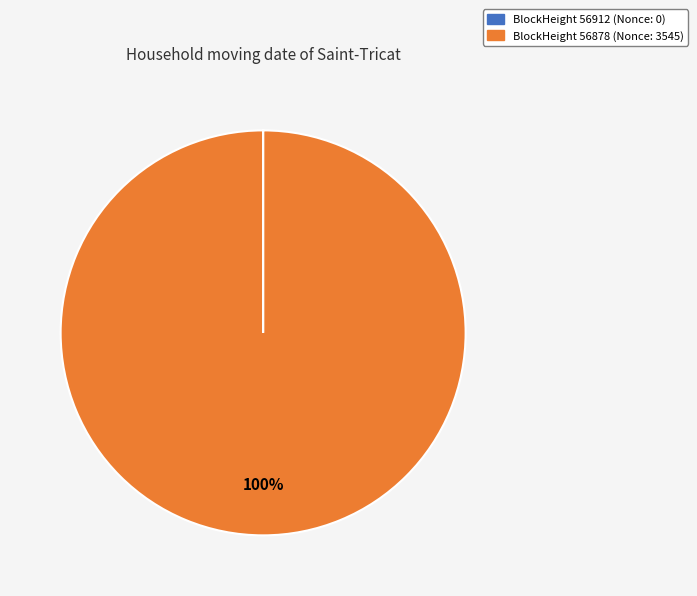

Is there a majority slice in this chart?

Yes